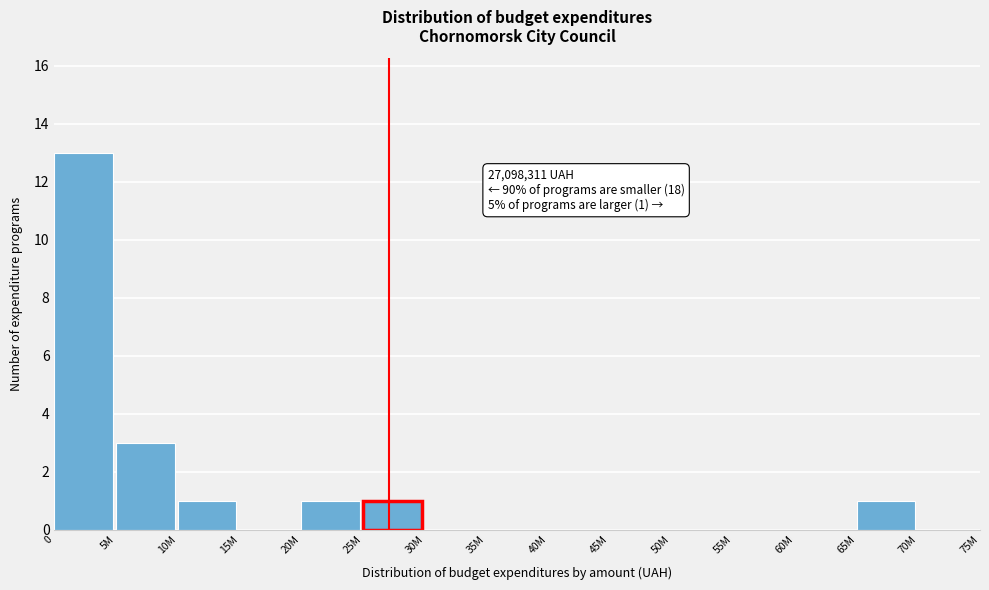

Reading right to left, list all the values displayed in this chart.

70M=0	65M=1	60M=0	55M=0	50M=0	45M=0	40M=0	35M=0	30M=0	25M=1	20M=1	15M=0	10M=1	5M=3	0=13